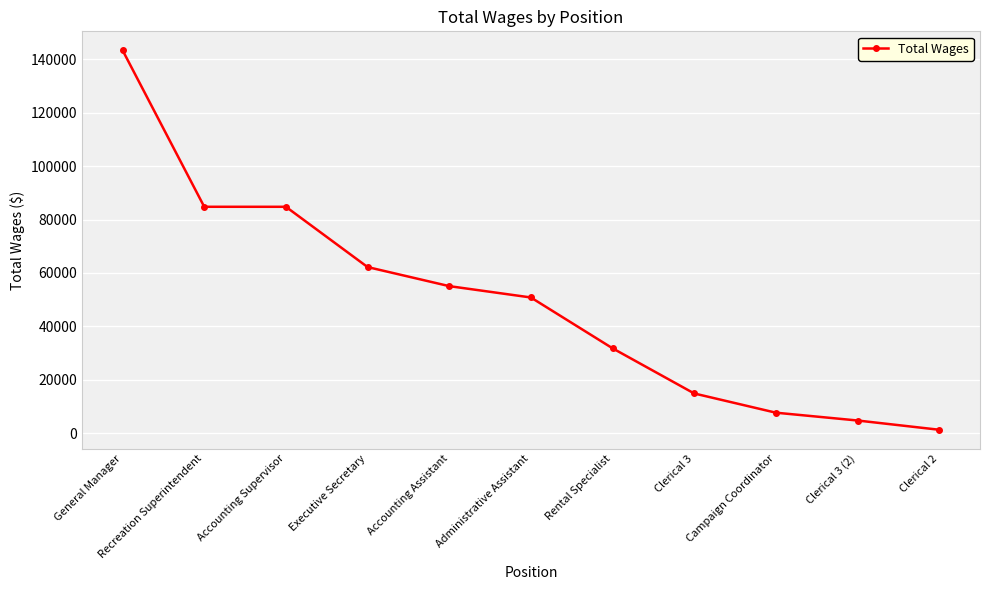

What is the label of the 9th point from the right?

Accounting Supervisor